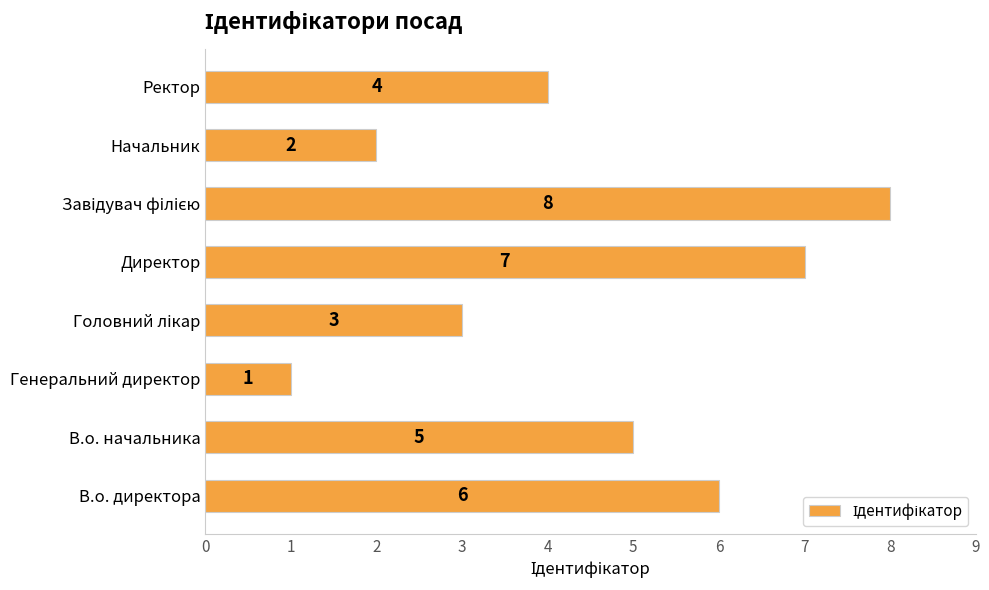

What is the difference between the second highest and minimum values?

6